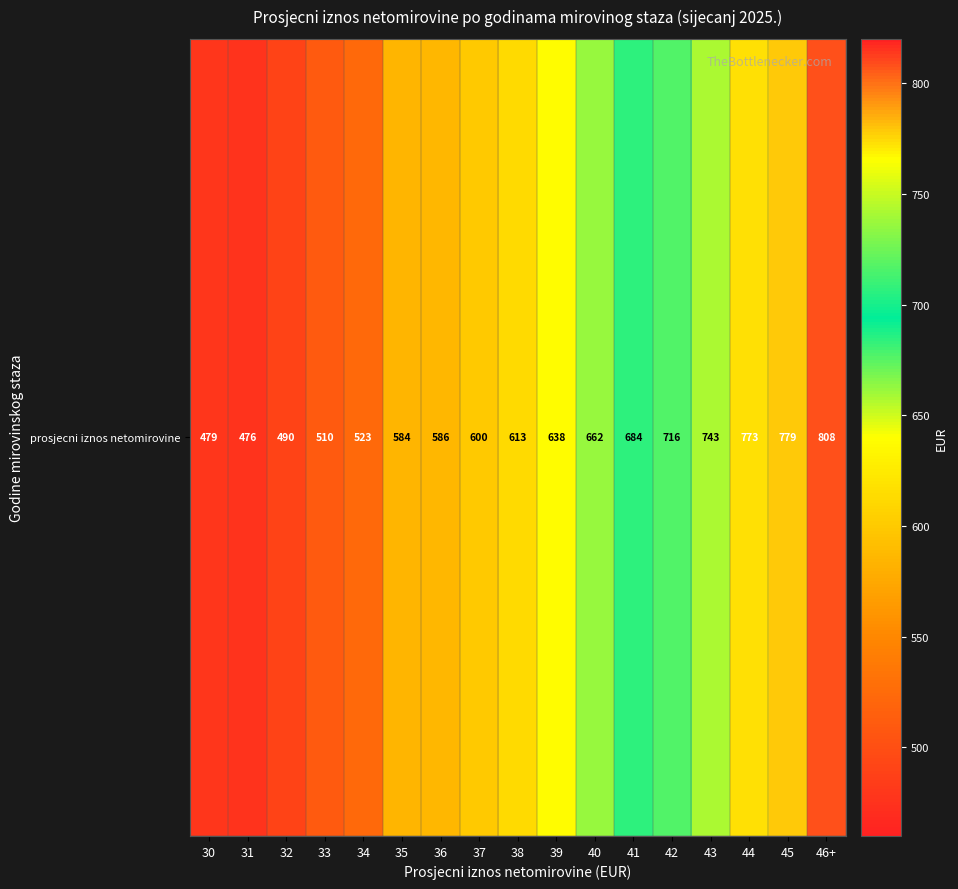

Where does the data first go above 612?

38